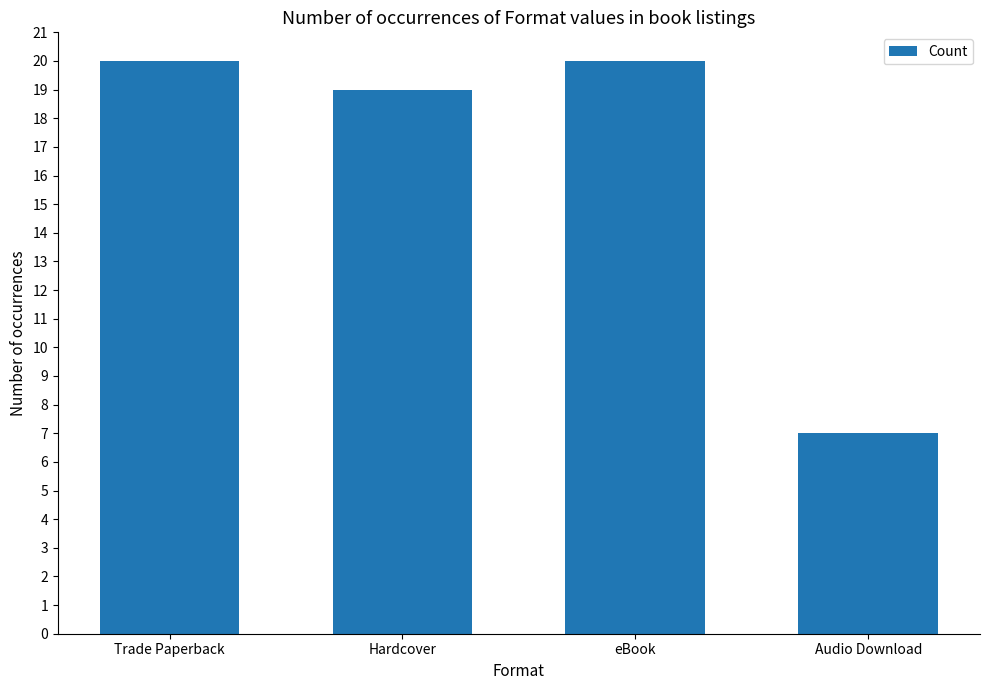

True or false: the data shows 10 at Trade Paperback.

False